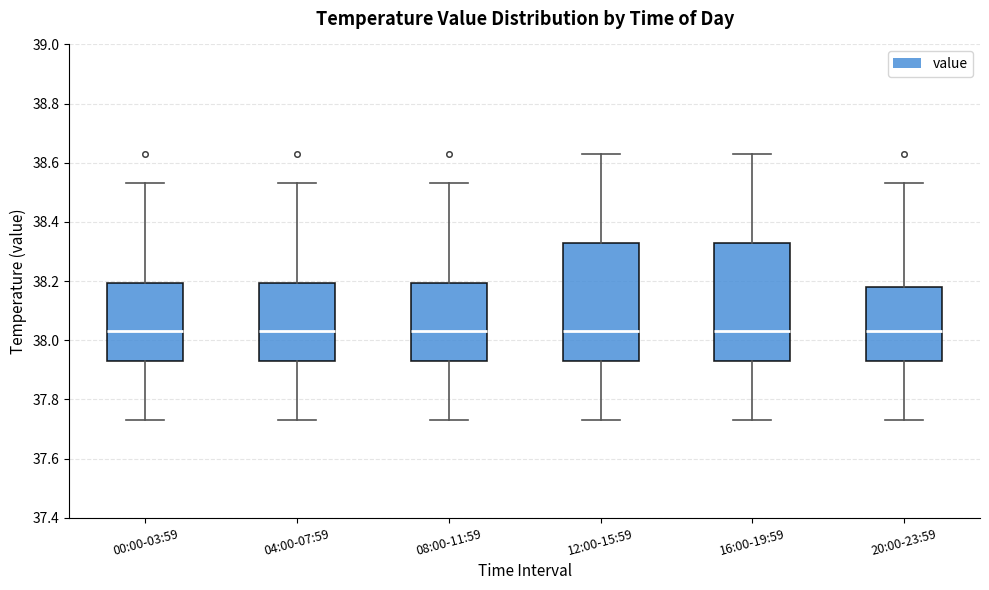

Reading left to right, read every box against the y-axis: the position of its median line, the range the box covers, and the ends of its whiskers. The values are not printed on the chart, so give them approximately, as read against the axis.

00:00-03:59: median 38.04, box 37.94 to 38.20, whiskers 37.74 to 38.54
04:00-07:59: median 38.04, box 37.94 to 38.20, whiskers 37.74 to 38.54
08:00-11:59: median 38.04, box 37.94 to 38.20, whiskers 37.74 to 38.54
12:00-15:59: median 38.04, box 37.94 to 38.34, whiskers 37.74 to 38.64
16:00-19:59: median 38.04, box 37.94 to 38.34, whiskers 37.74 to 38.64
20:00-23:59: median 38.04, box 37.94 to 38.18, whiskers 37.74 to 38.54